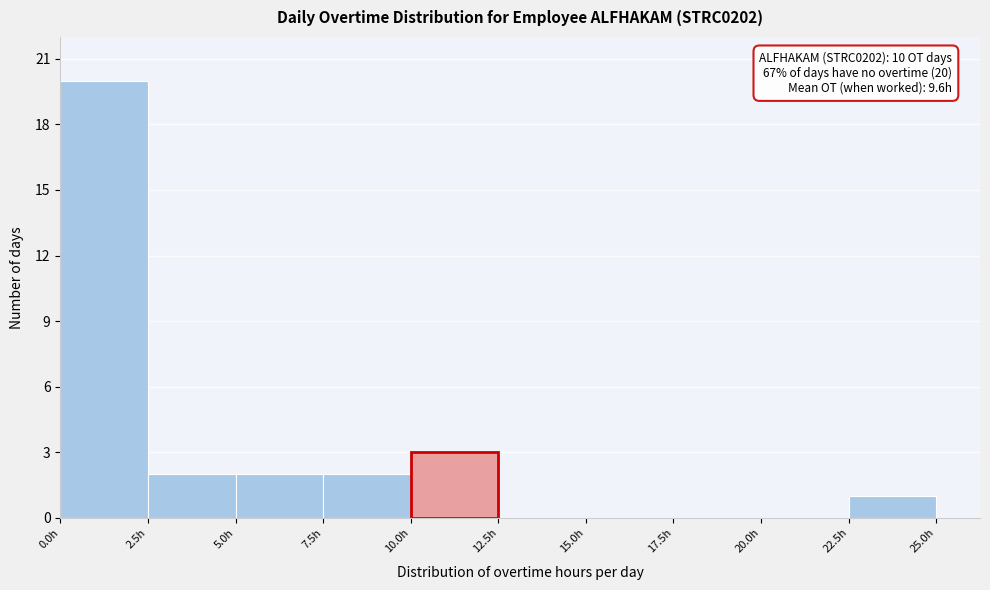

Over which range of the x-axis is the bar tallest?

0.0 to 2.5